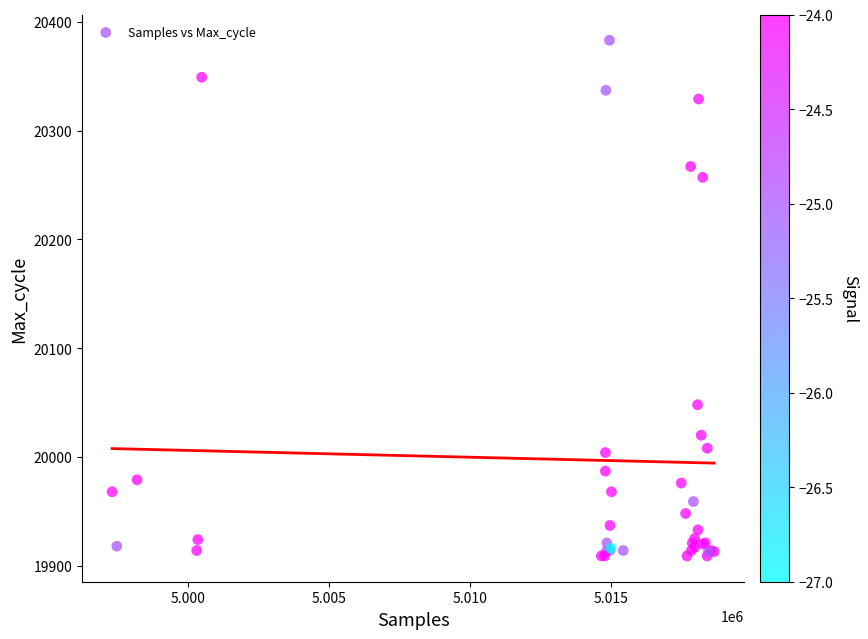

What Y value in the scatter plot is closest to 20146?

20048